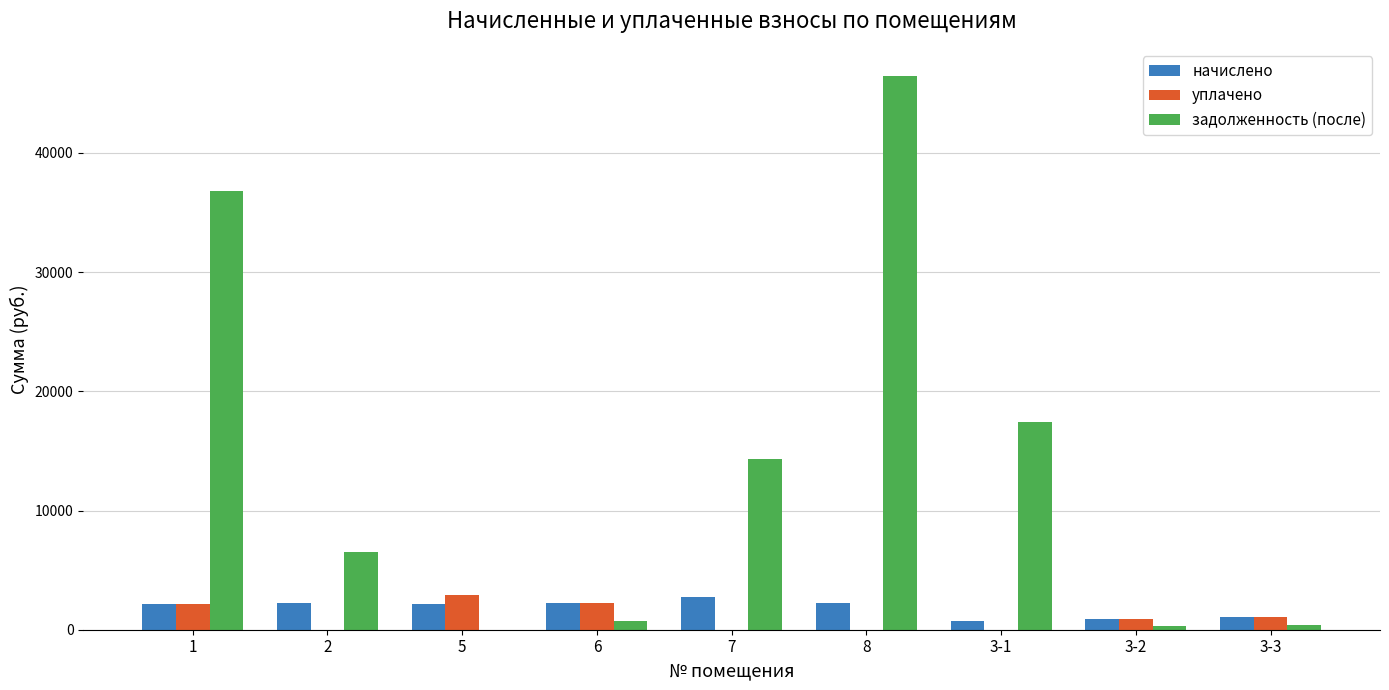

Which category has the highest value in the задолженность (после) series?

8